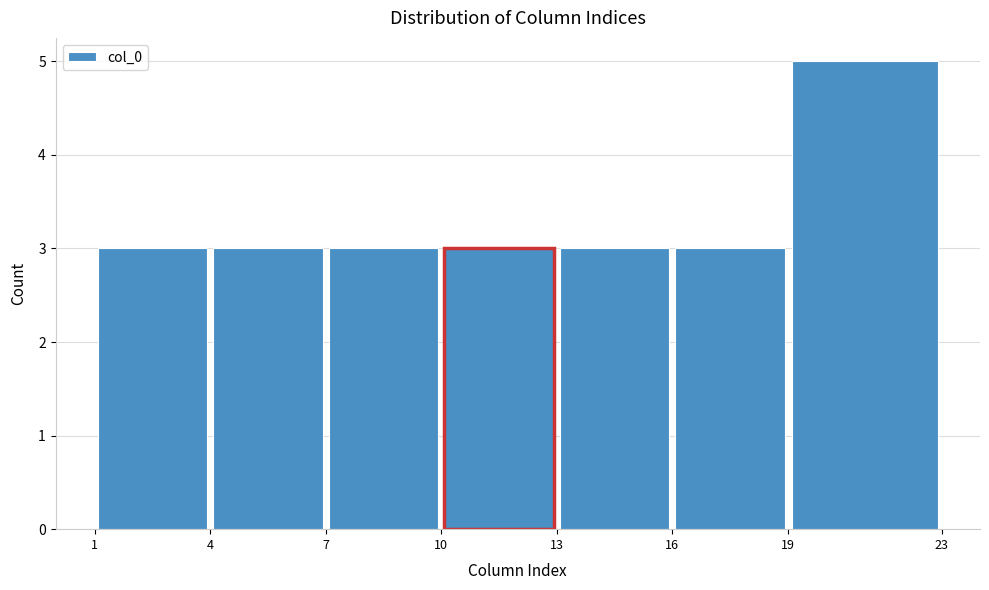

Reading left to right, list every bar in this chart as the range it spans on the x-axis followed by its height. The values are not printed on the chart, so give them approximately, as read against the axis.

1 to 4: 3
4 to 7: 3
7 to 10: 3
10 to 13: 3
13 to 16: 3
16 to 19: 3
19 to 23: 5